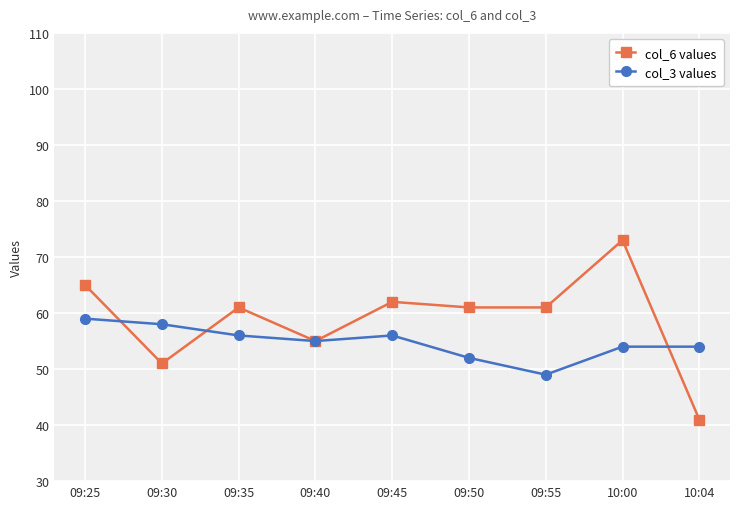

True or false: col_6 values and col_3 values cross at least once.

True